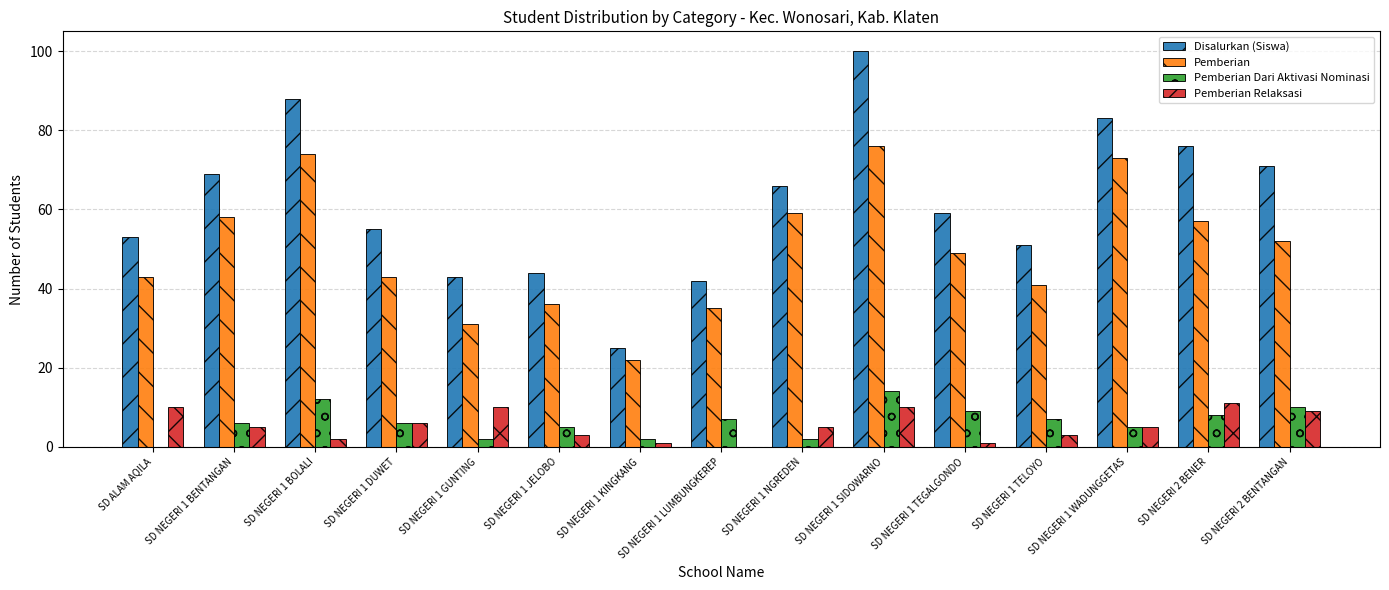

The Pemberian Dari Aktivasi Nominasi series shows 6 at SD NEGERI 1 BENTANGAN. True or false?

True